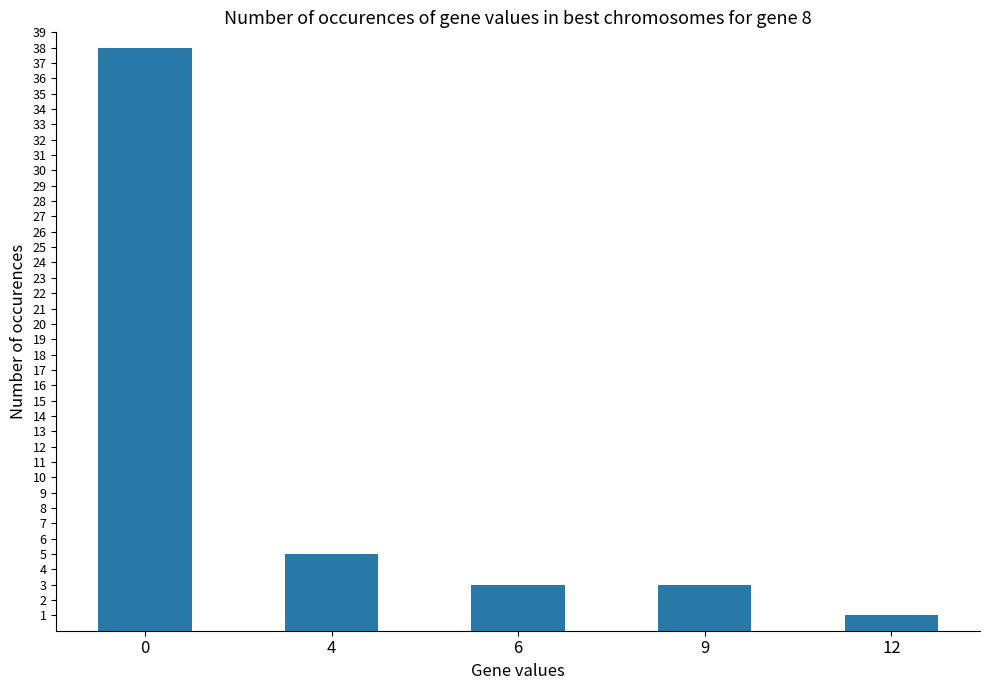

What is the difference between the maximum and second lowest values?

35